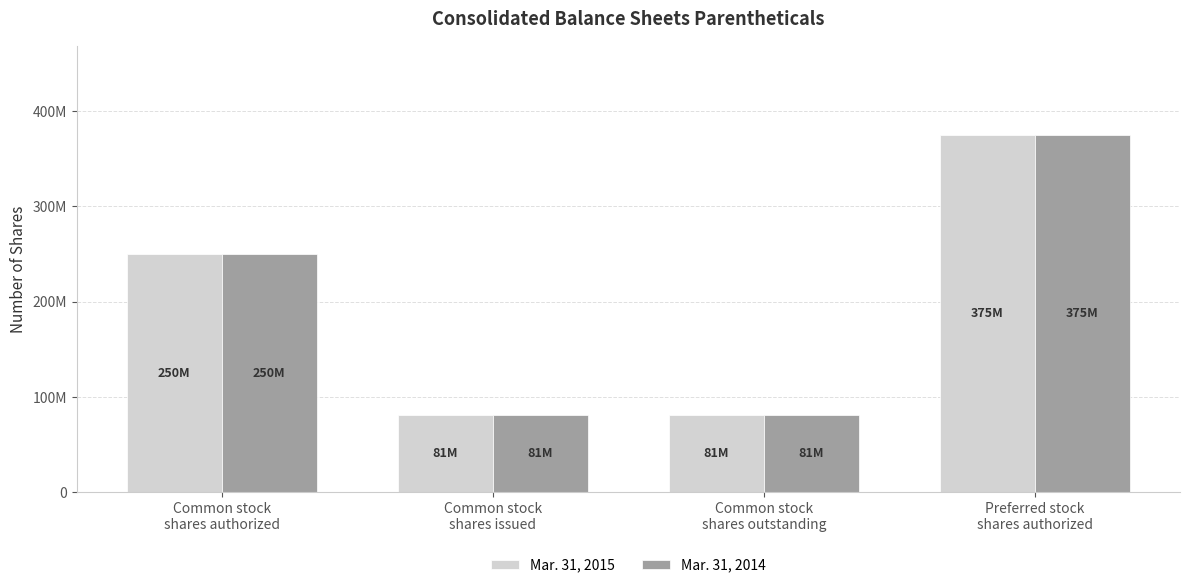

What is the sum of all Mar. 31, 2014 values?

787020982